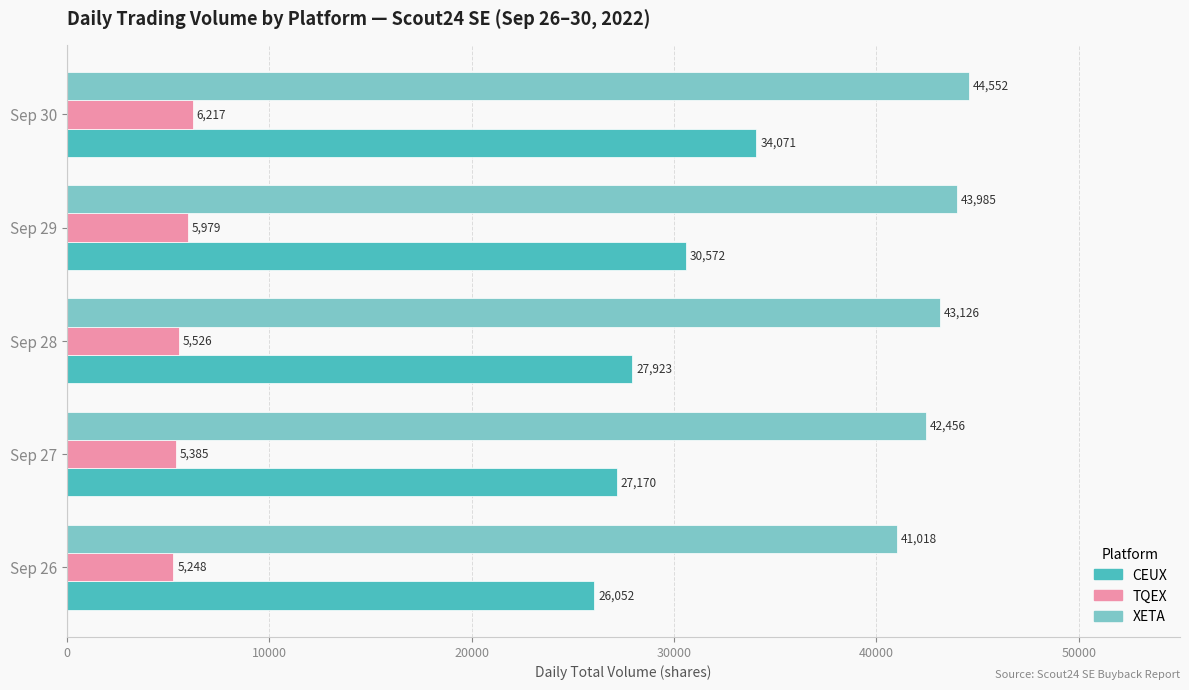

The value of XETA at Sep 30 is 44552. True or false?

True